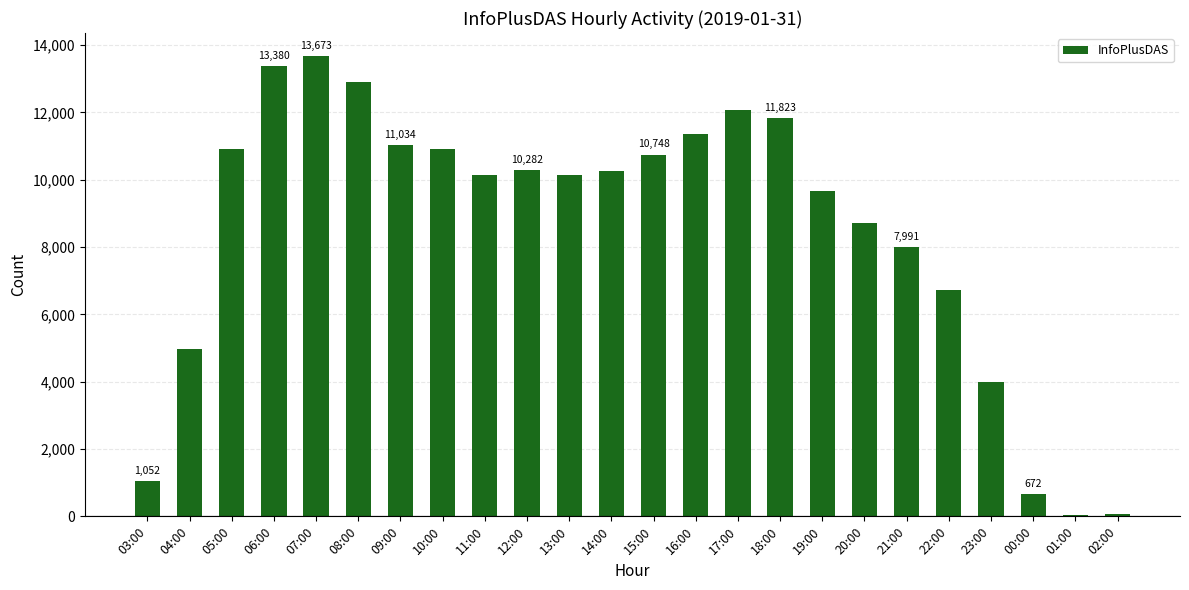

What is the difference between the maximum and second lowest values?

13593